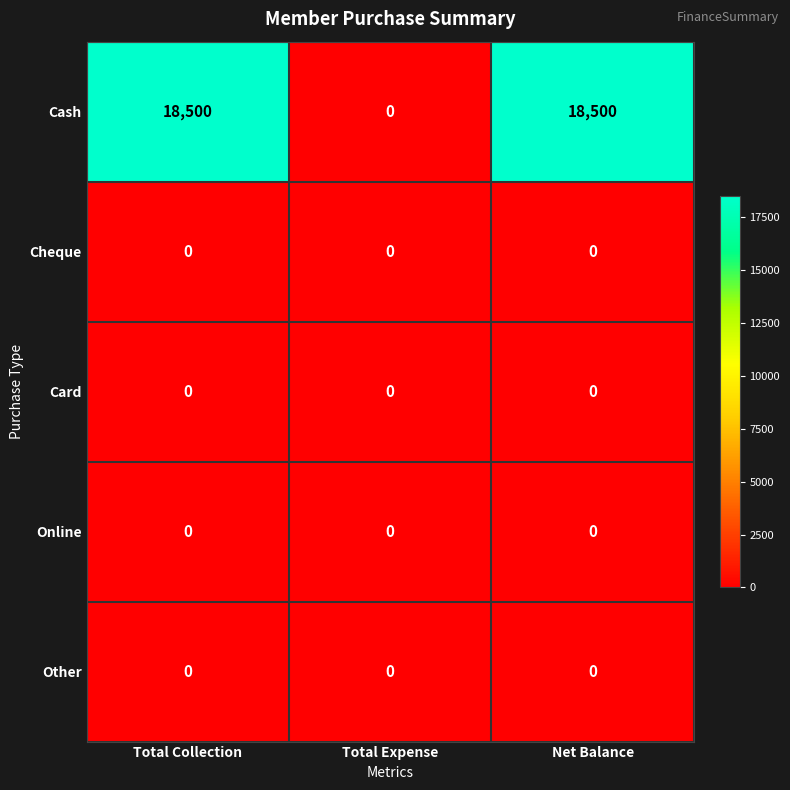

True or false: Cash has a value of 4991 at Net Balance.

False